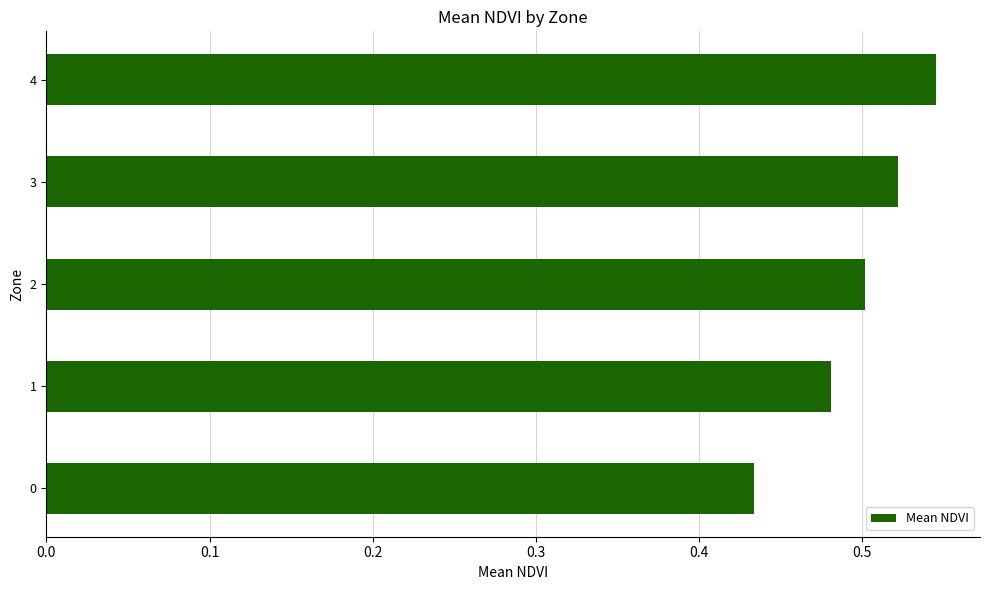

Which label corresponds to the largest value in the chart?

4